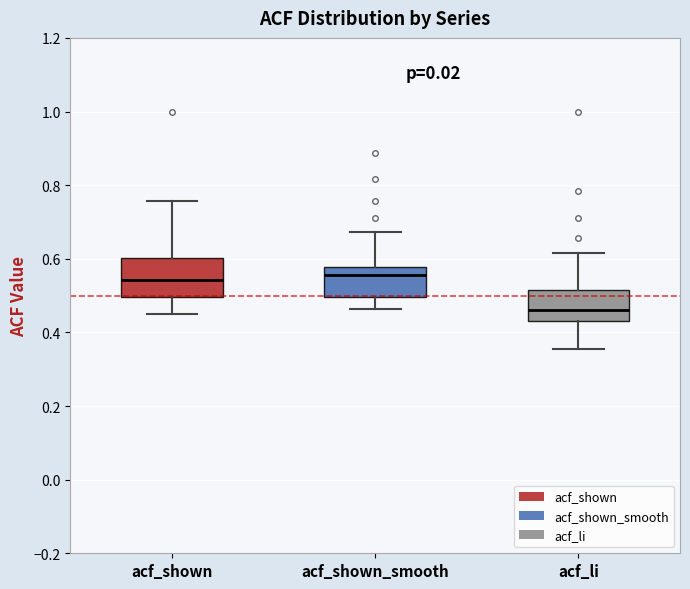

Reading left to right, transcribe this box plot: for each box, give where its median line is, the range the box spans, and where its two whiskers end, as read against the y-axis. The values are not printed on the chart, so give them approximately, as read against the axis.

acf_shown: median 0.54, box 0.50 to 0.60, whiskers 0.46 to 0.76
acf_shown_smooth: median 0.56, box 0.50 to 0.58, whiskers 0.46 to 0.68
acf_li: median 0.46, box 0.44 to 0.52, whiskers 0.36 to 0.62